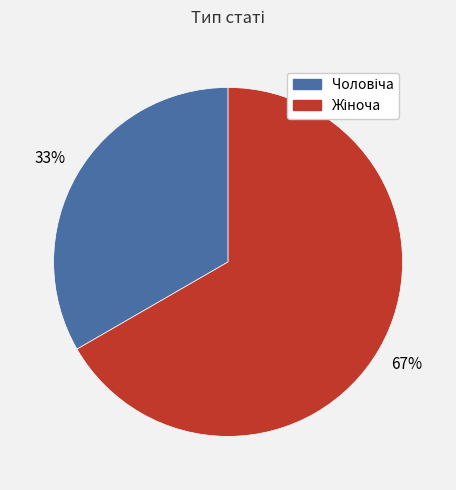

To the nearest percent, what is the average slice percentage?

50%